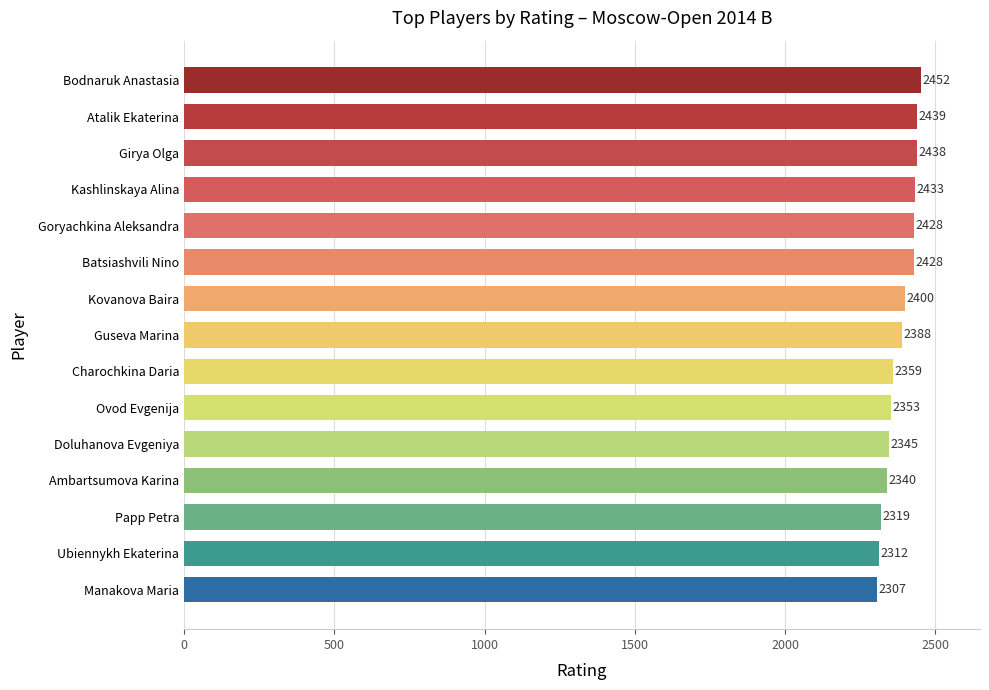

Read the value at Ovod Evgenija.

2353